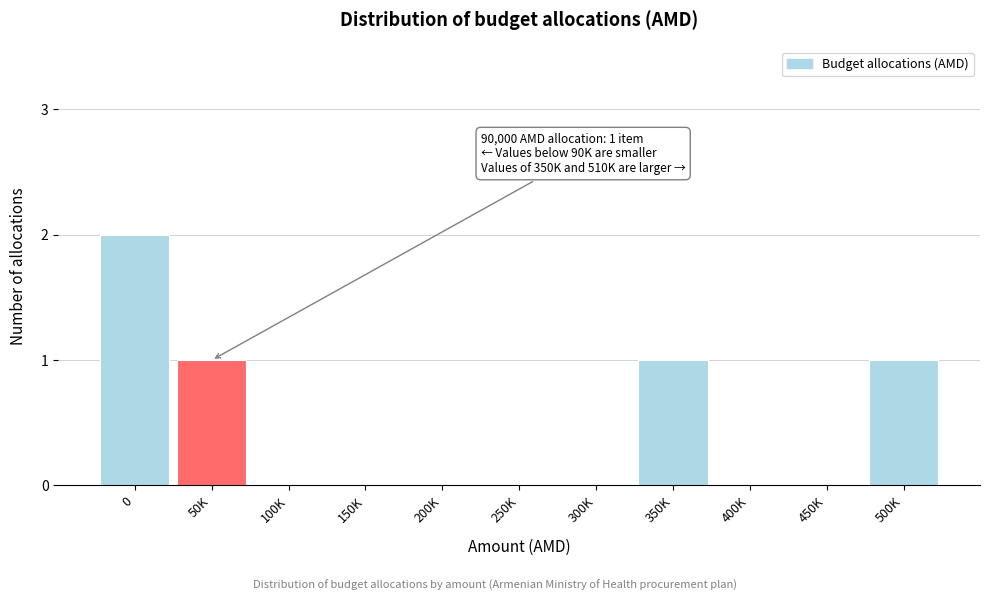

Reading left to right, list all the values displayed in this chart.

0=2	50K=1	100K=0	150K=0	200K=0	250K=0	300K=0	350K=1	400K=0	450K=0	500K=1